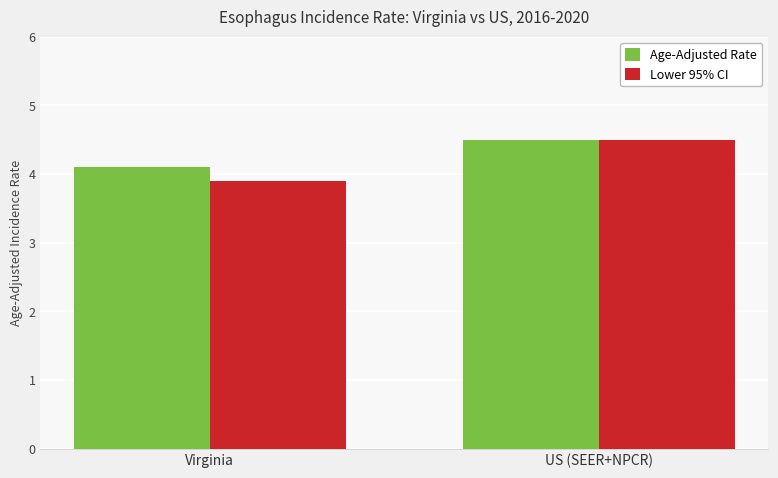

Reading right to left, list all the values displayed in this chart.

Age-Adjusted Rate: 4.5	4.1
Lower 95% CI: 4.5	3.9